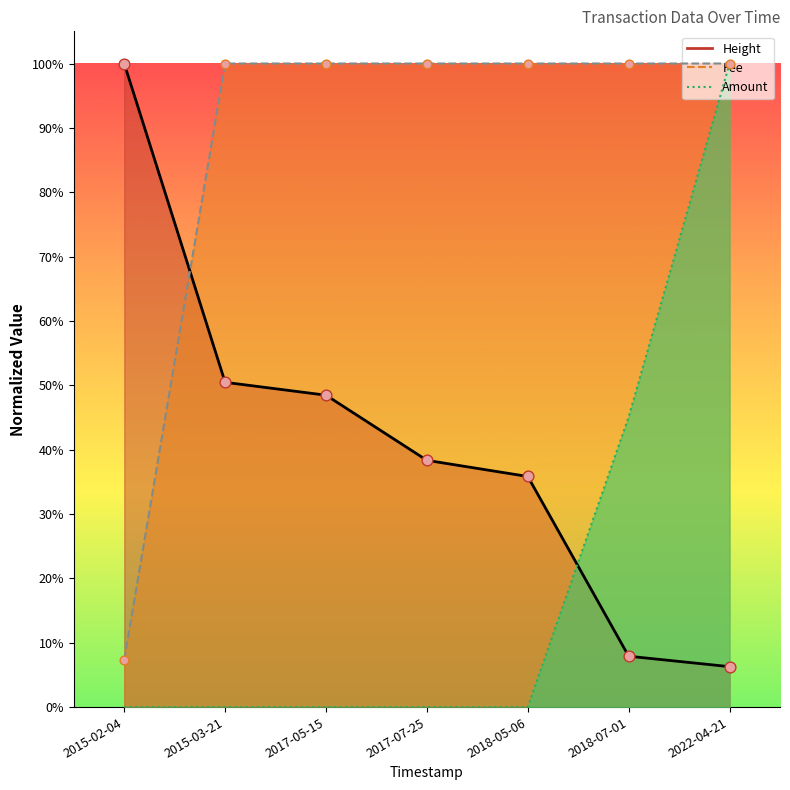

What are all the series names shown in the legend?

Amount, Fee, Height